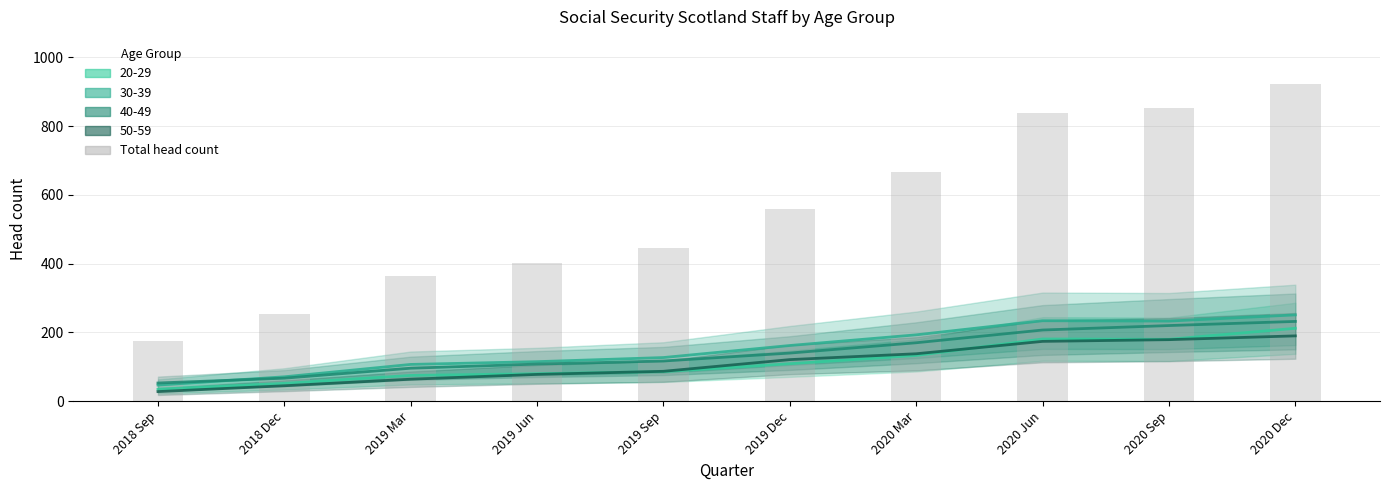

Which label corresponds to the smallest value in the chart?

2018 Sep